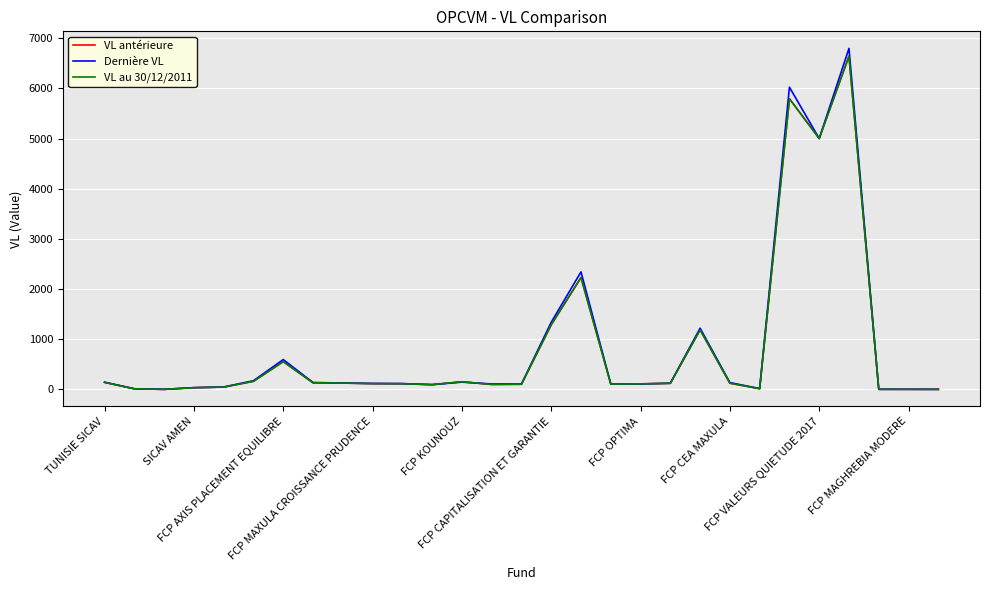

What is the maximum value for Dernière VL?

6796.5